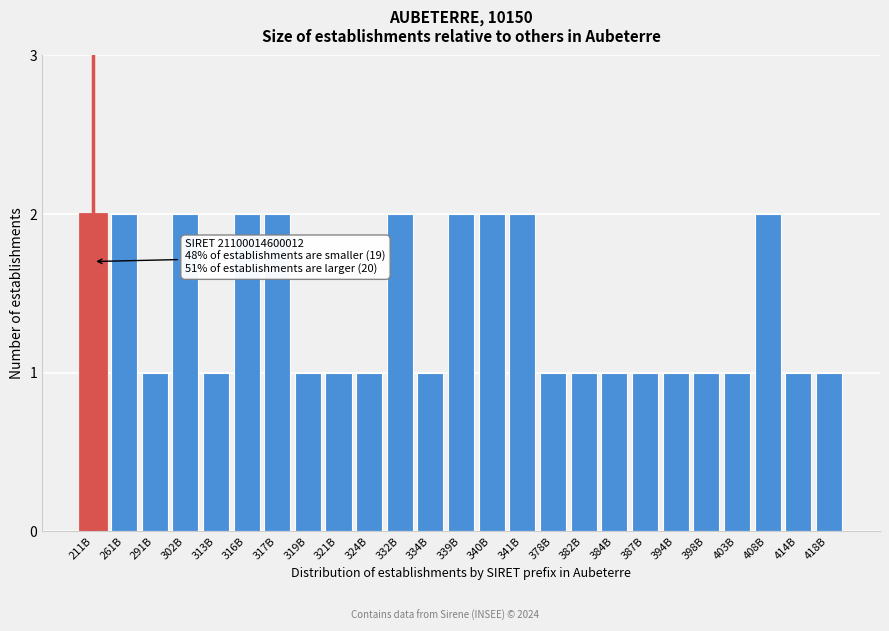

Reading left to right, what are all the values shown in this chart?

211B=2	261B=2	291B=1	302B=2	313B=1	316B=2	317B=2	319B=1	321B=1	324B=1	332B=2	334B=1	339B=2	340B=2	341B=2	378B=1	382B=1	384B=1	387B=1	394B=1	398B=1	403B=1	408B=2	414B=1	418B=1